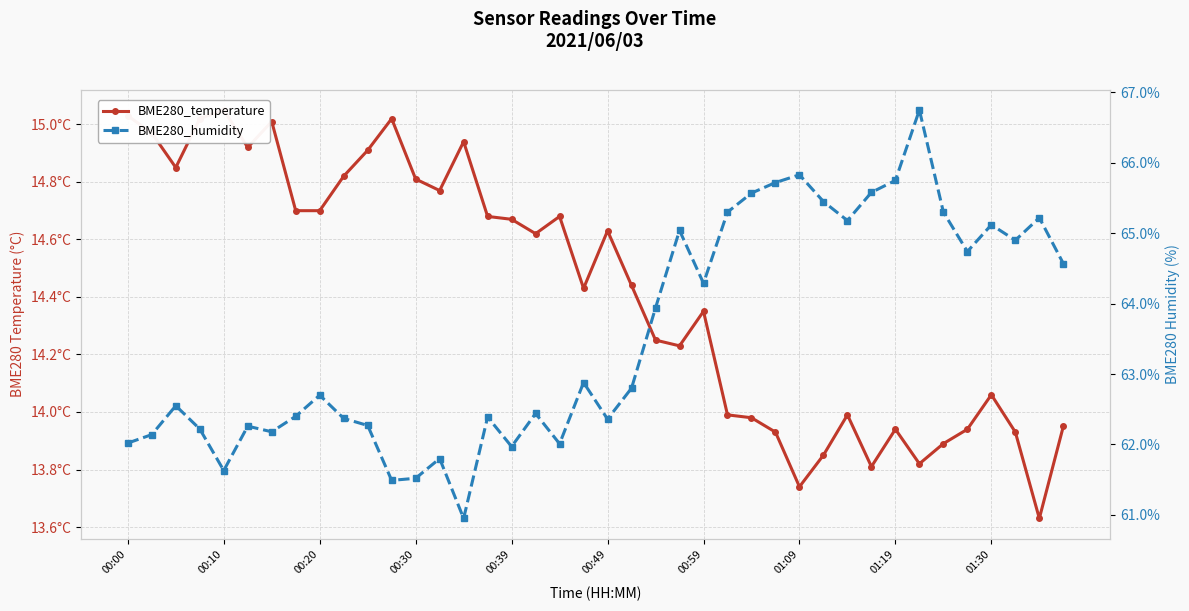

How many lines are shown in the chart?

2